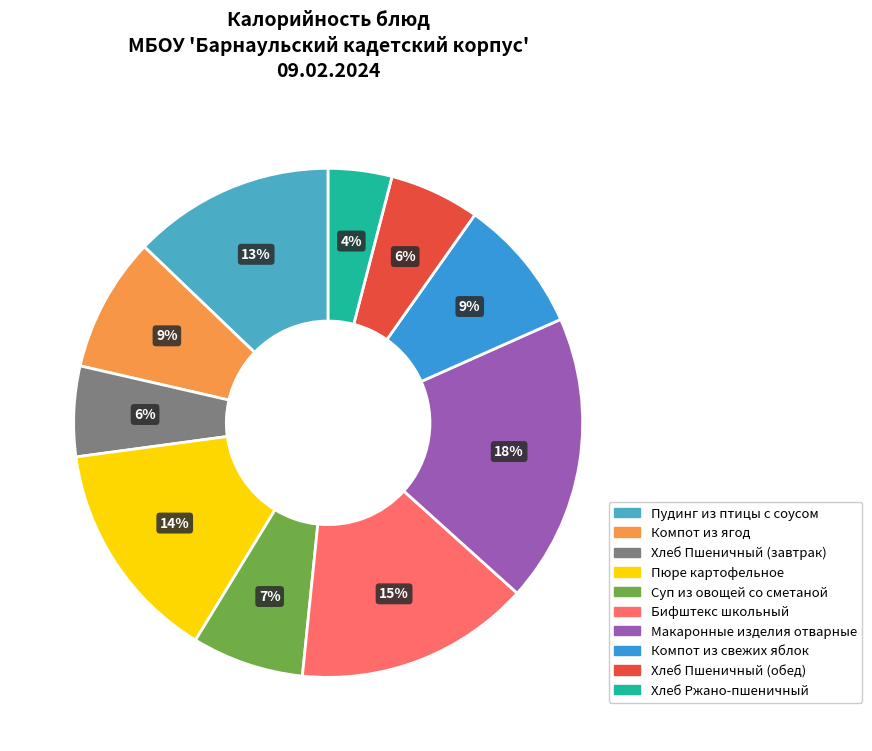

What is the total percentage of Пудинг из птицы с соусом and Бифштекс школьный?

27.8%